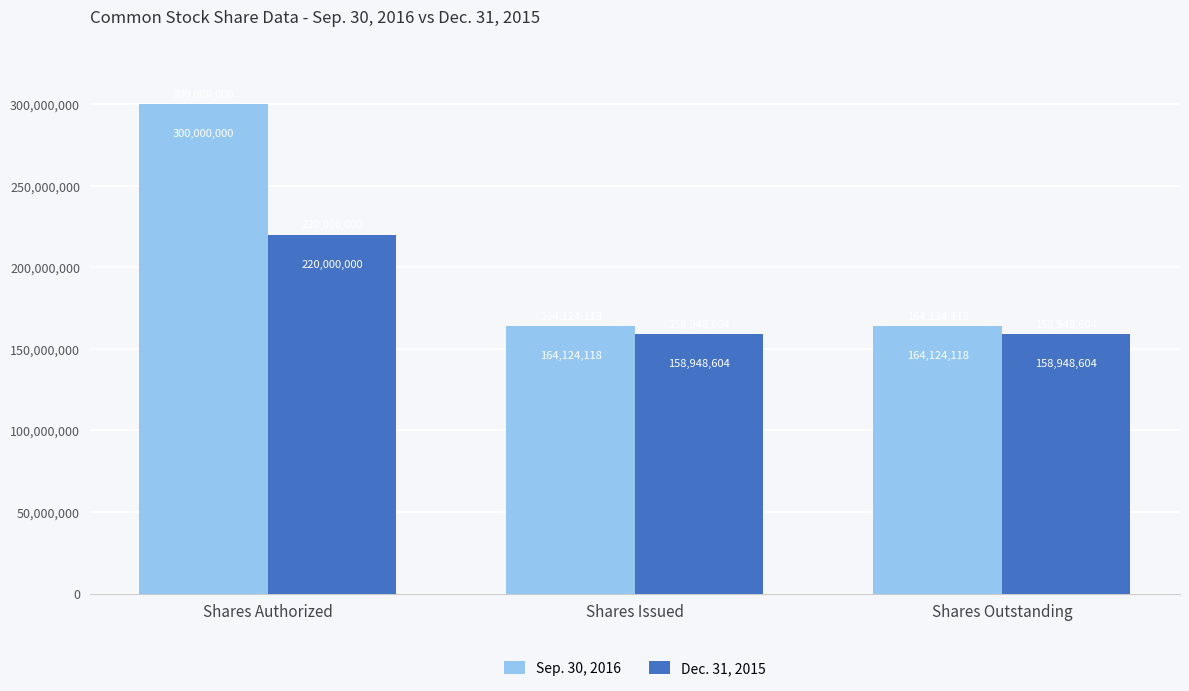

What is the value of the Sep. 30, 2016 bar at the 1st from the left?

300000000